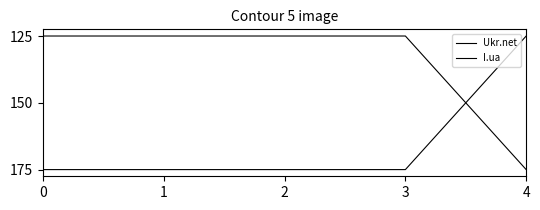

Reading left to right, transcribe all the data shown in this chart.

Ukr.net: 1	1	1	1	0
I.ua: 0	0	0	0	1